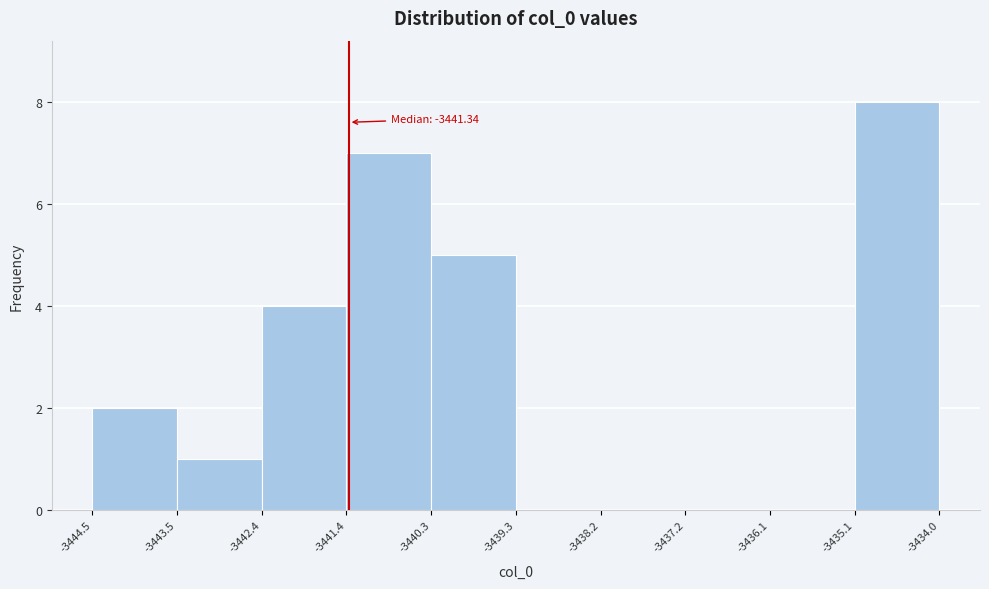

Over which range of the x-axis is the bar tallest?

-3435.1 to -3434.0